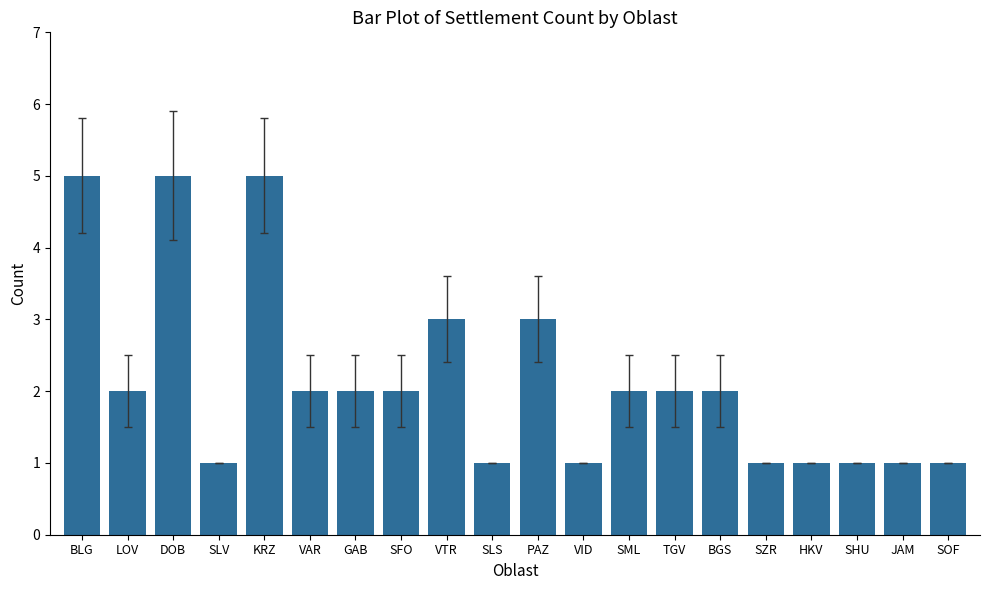

What position from the left is SLV?

4